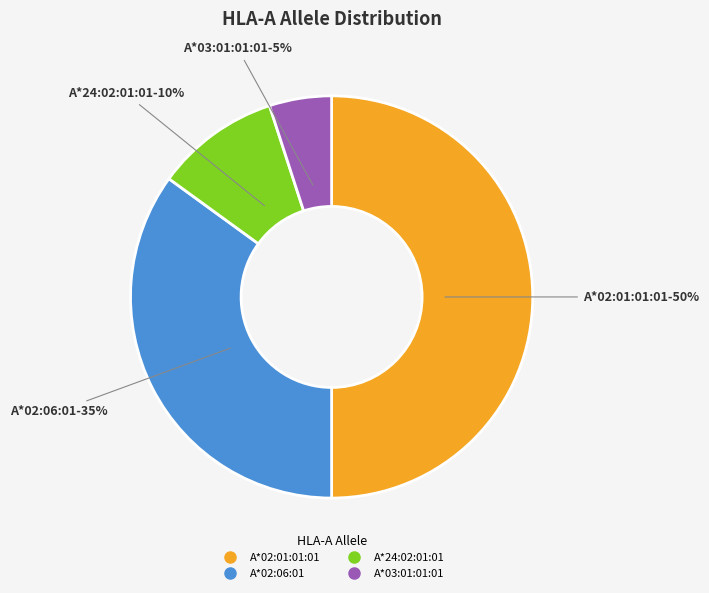

To the nearest percent, what is the average slice percentage?

25%